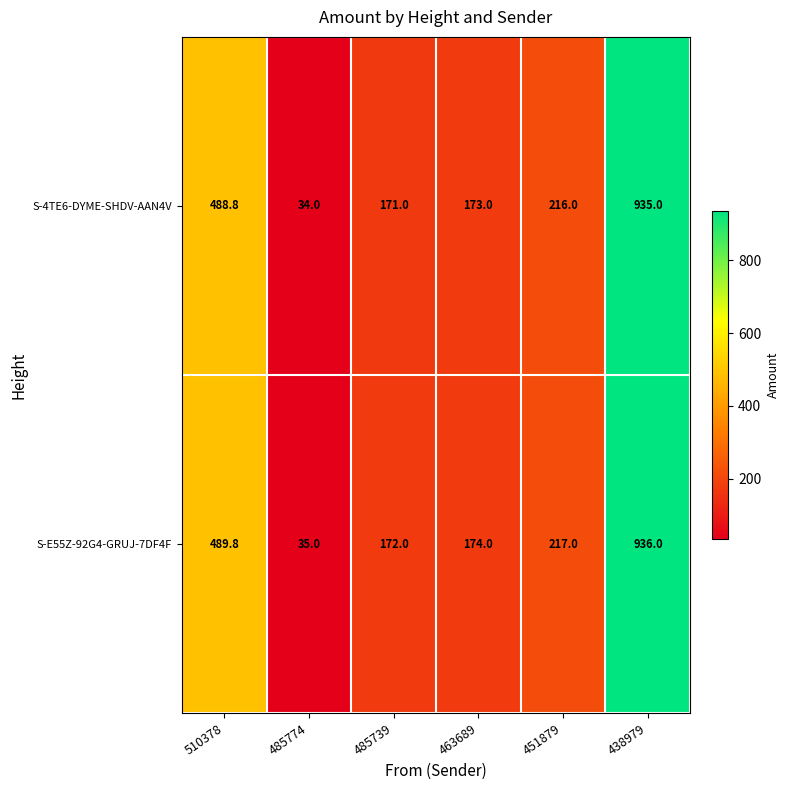

Reading left to right, transcribe all the data shown in this chart.

S-4TE6-DYME-SHDV-AAN4V: 510378=488.8	485774=34.0	485739=171.0	463689=173.0	451879=216.0	438979=935.0
S-E55Z-92G4-GRUJ-7DF4F: 510378=489.8	485774=35.0	485739=172.0	463689=174.0	451879=217.0	438979=936.0